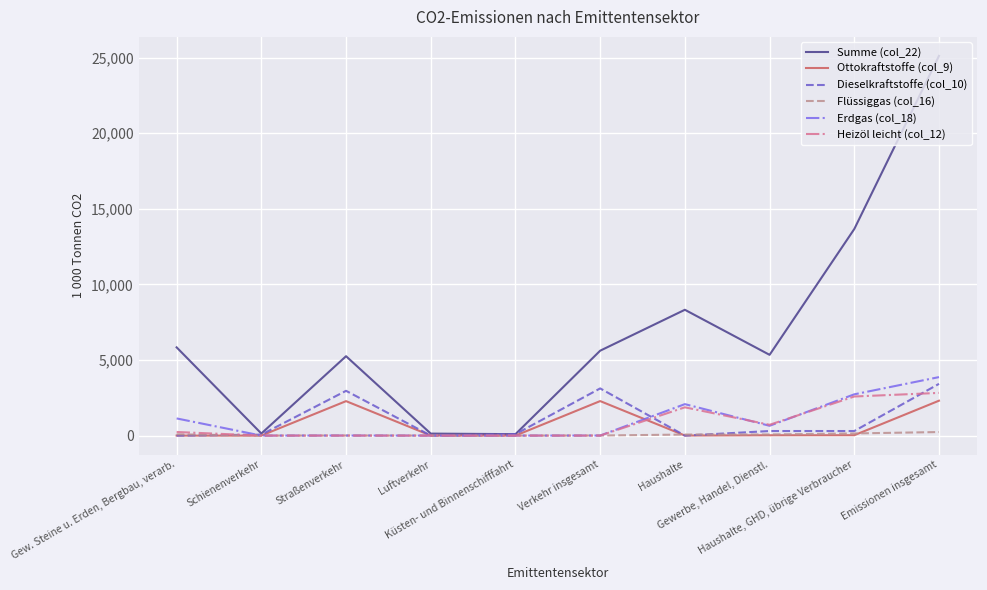

Which series has the largest range (max minus min)?

Summe (col_22)